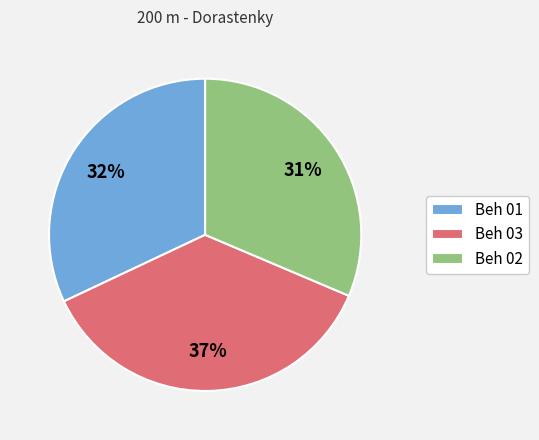

Is there a majority slice in this chart?

No